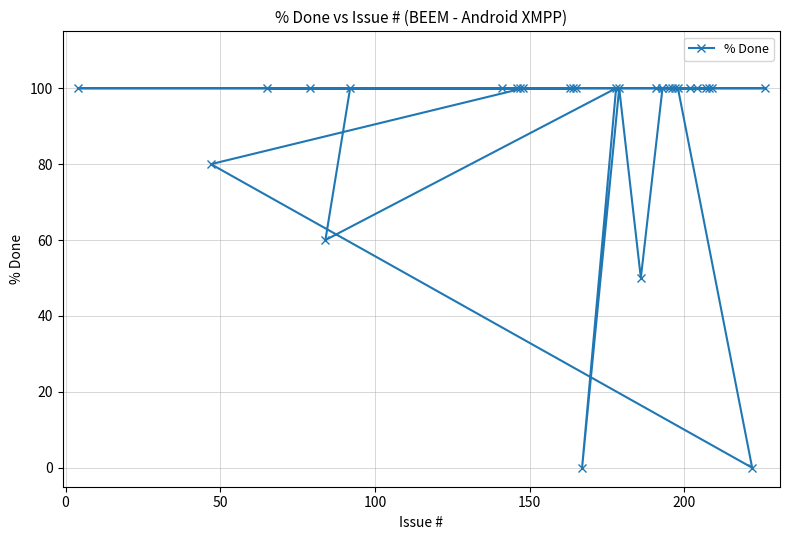

What is the sum of all values?

2690